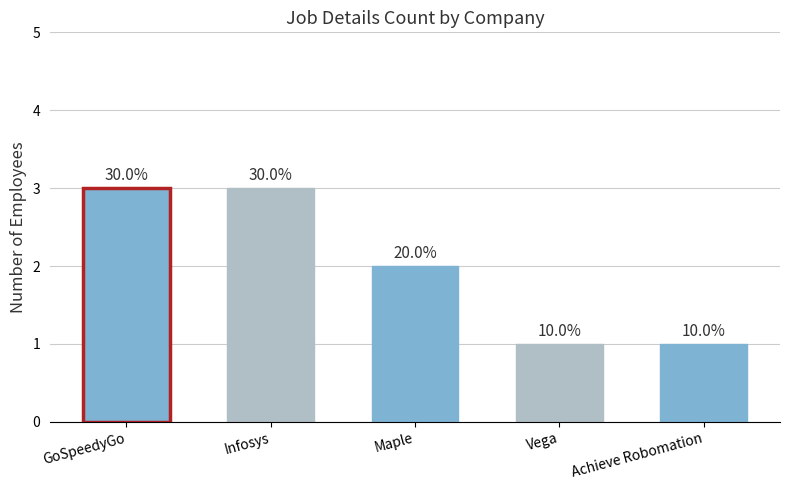

What is the ratio of the value at Vega to the value at Achieve Robomation?

1.0